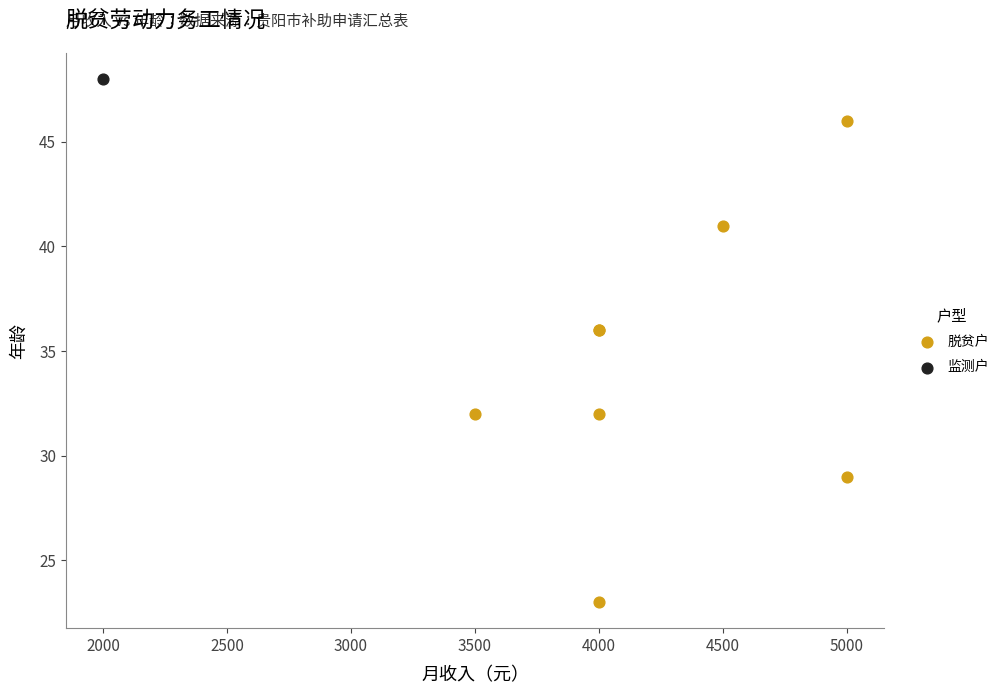

What are all the series names shown in the legend?

脱贫户, 监测户